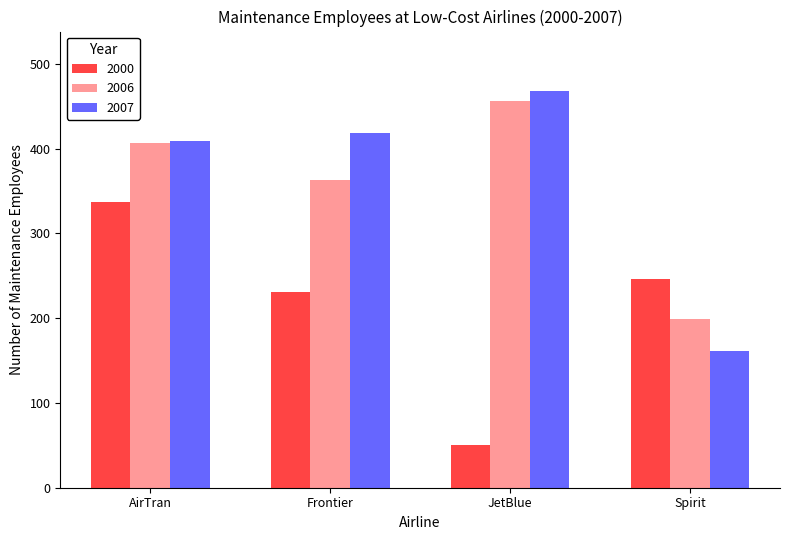

Does the chart contain any negative values?

No